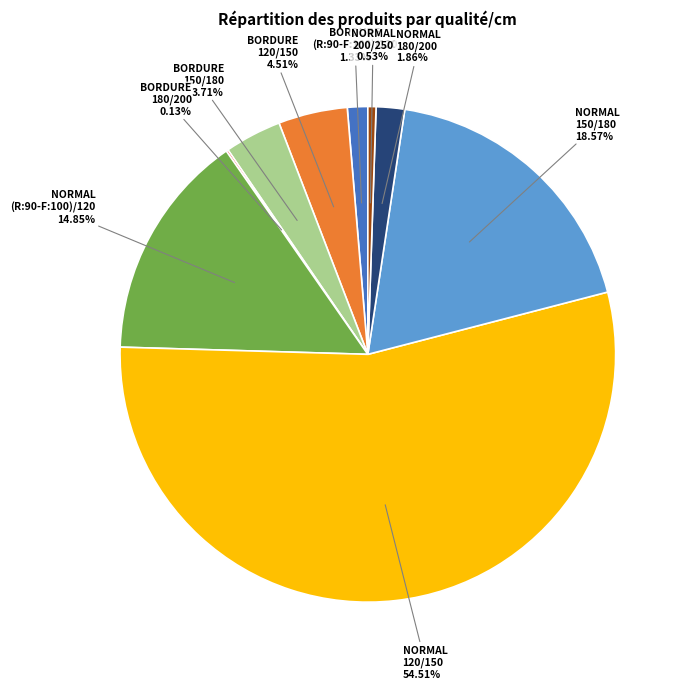

Is there any slice that represents more than half of the pie?

Yes